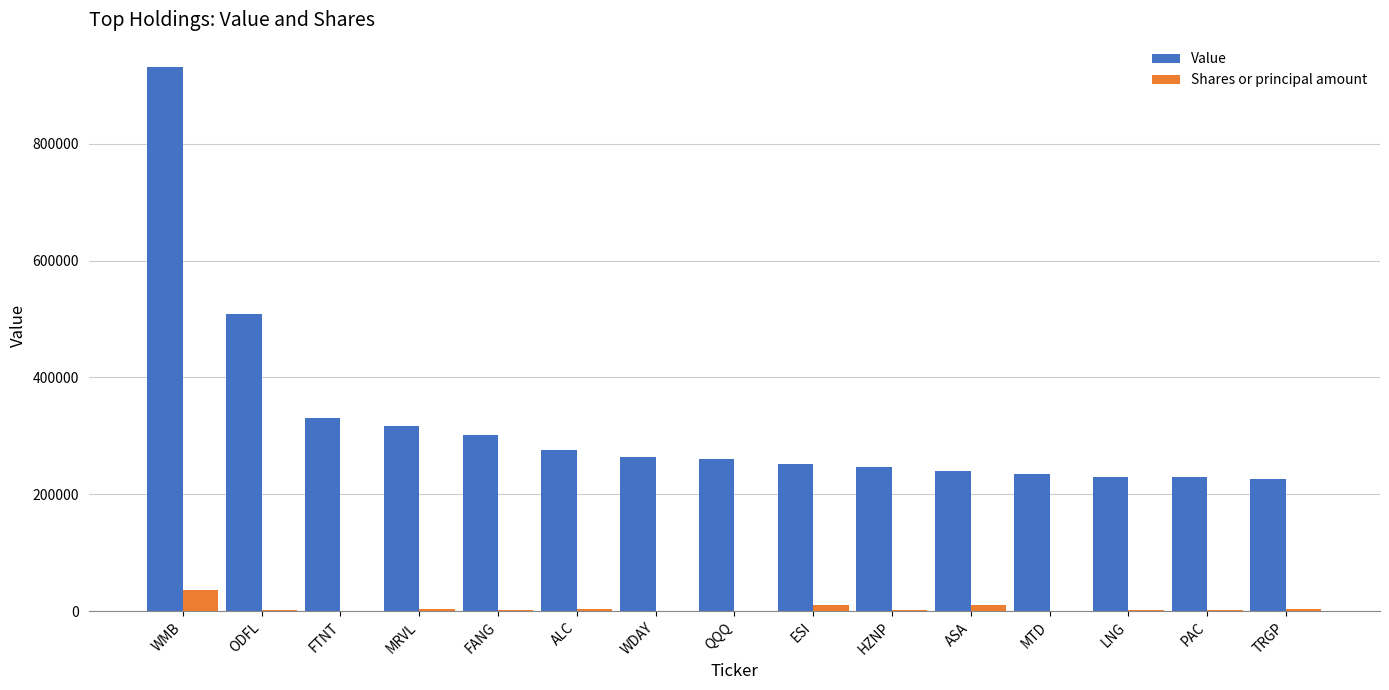

What is the approximate value of Shares or principal amount at FANG?

2795